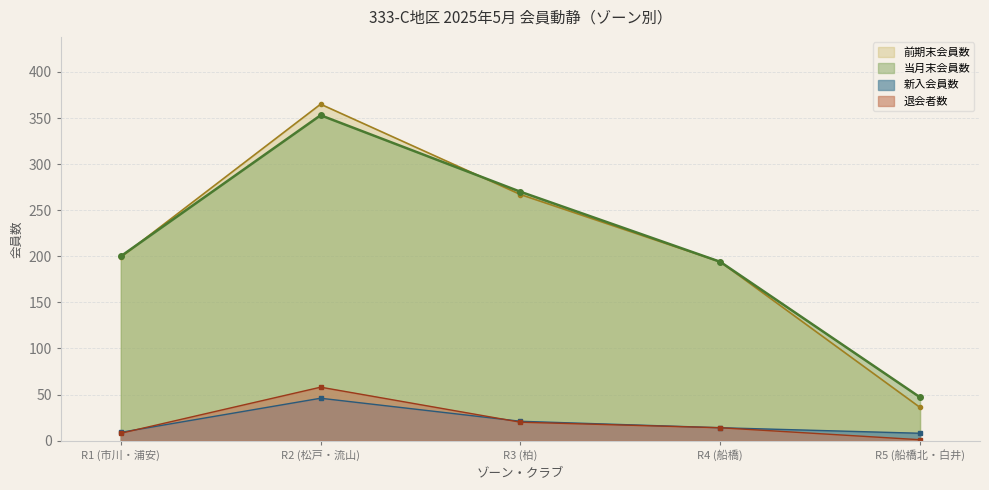

Is it true that 前期末 equals 375 at 3?

False